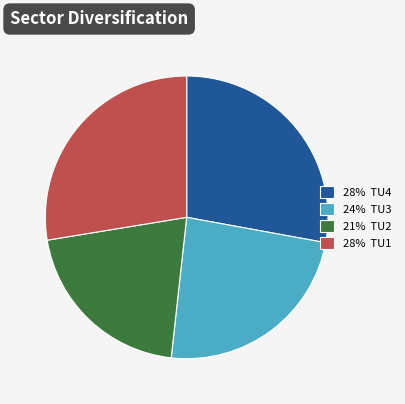

True or false: 21% TU2 accounts for 21% of the total.

True